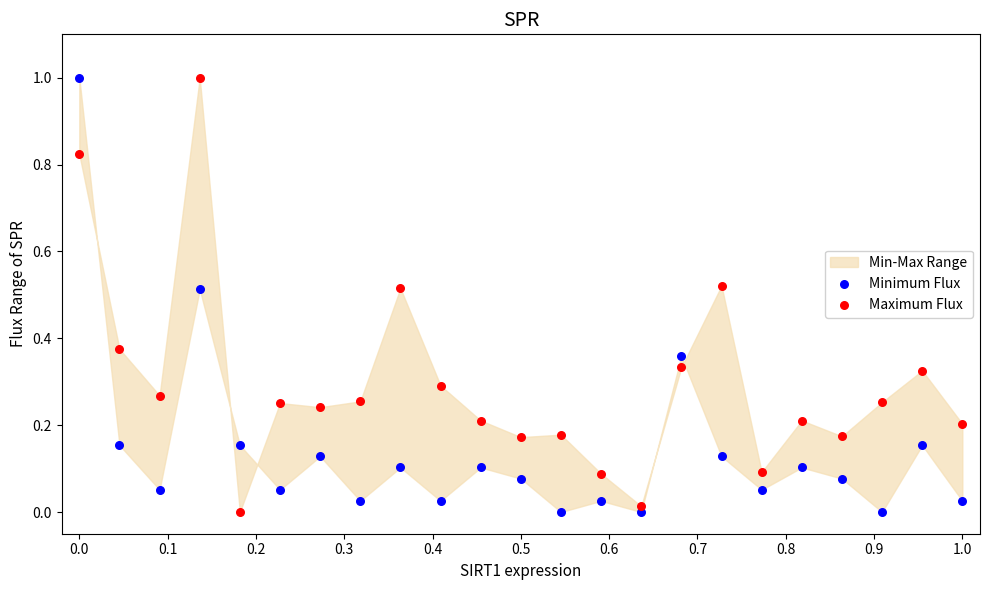

Across all data points, what is the range of X values (max minus min)?

1.0